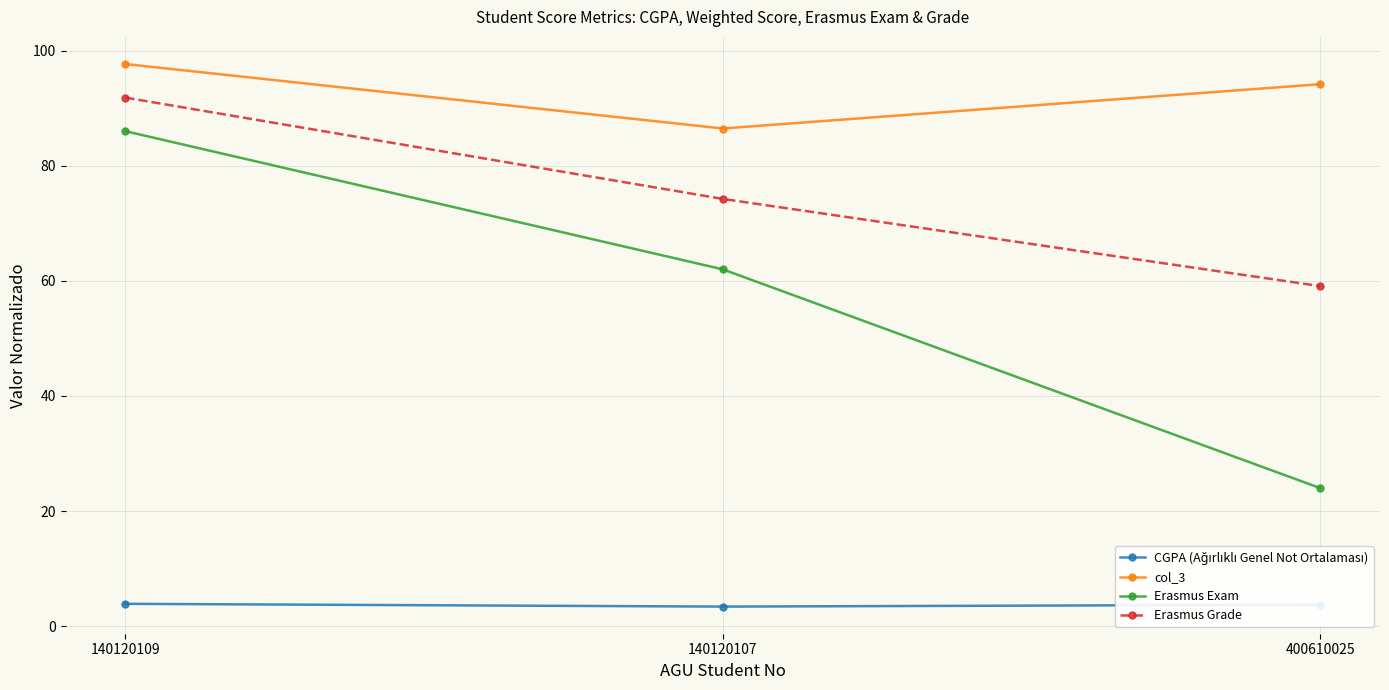

True or false: Erasmus Exam has a value of 29.7 at 140120107.

False